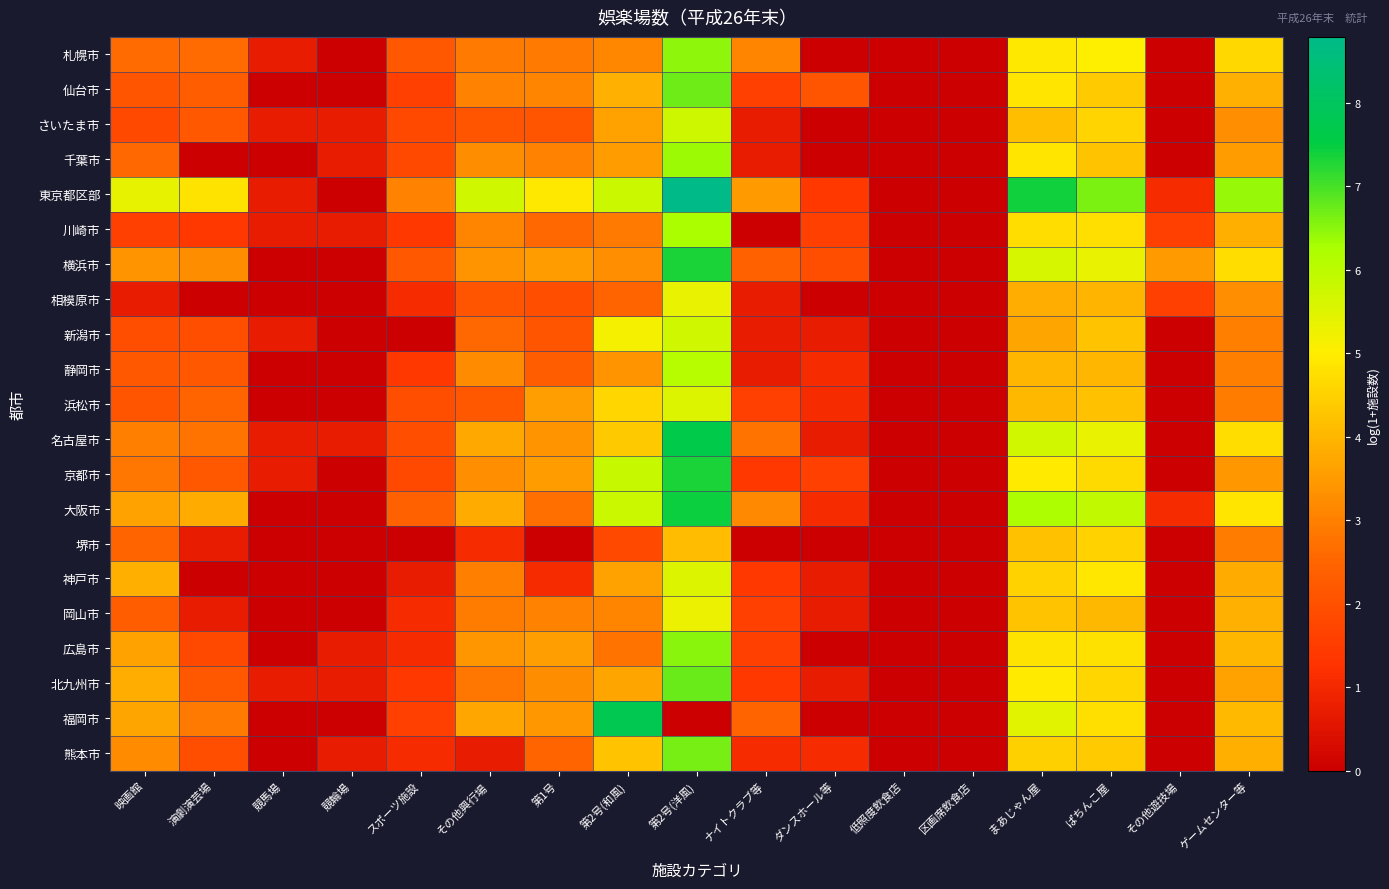

Reading left to right, what are all the values shown in this chart?

札幌市: 映画館=2.6	演劇演芸場=2.6	競馬場=0.7	競輪場=0.0	スポーツ施設=2.2	その他興行場=2.9	第1号=2.9	第2号(和風)=3.1	第2号(洋風)=6.5	ナイトクラブ等=3.1	ダンスホール等=0.0	低照度飲食店=0.0	区画席飲食店=0.0	まあじゃん屋=4.9	ぱちんこ屋=5.0	その他遊技場=0.0	ゲームセンター等=4.6
仙台市: 映画館=2.1	演劇演芸場=2.3	競馬場=0.0	競輪場=0.0	スポーツ施設=1.6	その他興行場=3.0	第1号=3.1	第2号(和風)=3.9	第2号(洋風)=6.7	ナイトクラブ等=1.6	ダンスホール等=2.1	低照度飲食店=0.0	区画席飲食店=0.0	まあじゃん屋=4.9	ぱちんこ屋=4.4	その他遊技場=0.0	ゲームセンター等=3.9
さいたま市: 映画館=1.8	演劇演芸場=2.2	競馬場=0.7	競輪場=0.7	スポーツ施設=1.8	その他興行場=2.1	第1号=2.1	第2号(和風)=3.6	第2号(洋風)=5.8	ナイトクラブ等=0.7	ダンスホール等=0.0	低照度飲食店=0.0	区画席飲食店=0.0	まあじゃん屋=4.1	ぱちんこ屋=4.6	その他遊技場=0.0	ゲームセンター等=3.3
千葉市: 映画館=2.6	演劇演芸場=0.0	競馬場=0.0	競輪場=0.7	スポーツ施設=1.8	その他興行場=3.3	第1号=3.0	第2号(和風)=3.5	第2号(洋風)=6.4	ナイトクラブ等=0.7	ダンスホール等=0.0	低照度飲食店=0.0	区画席飲食店=0.0	まあじゃん屋=4.9	ぱちんこ屋=4.2	その他遊技場=0.0	ゲームセンター等=3.5
東京都区部: 映画館=5.4	演劇演芸場=4.8	競馬場=0.7	競輪場=0.0	スポーツ施設=3.0	その他興行場=5.7	第1号=4.9	第2号(和風)=5.8	第2号(洋風)=8.8	ナイトクラブ等=3.5	ダンスホール等=1.4	低照度飲食店=0.0	区画席飲食店=0.0	まあじゃん屋=7.4	ぱちんこ屋=6.6	その他遊技場=1.1	ゲームセンター等=6.4
川崎市: 映画館=1.6	演劇演芸場=1.4	競馬場=0.7	競輪場=0.7	スポーツ施設=1.4	その他興行場=3.1	第1号=2.6	第2号(和風)=2.9	第2号(洋風)=6.3	ナイトクラブ等=0.0	ダンスホール等=1.6	低照度飲食店=0.0	区画席飲食店=0.0	まあじゃん屋=4.7	ぱちんこ屋=4.7	その他遊技場=1.6	ゲームセンター等=3.9
横浜市: 映画館=3.3	演劇演芸場=3.3	競馬場=0.0	競輪場=0.0	スポーツ施設=2.2	その他興行場=3.3	第1号=3.5	第2号(和風)=3.3	第2号(洋風)=7.3	ナイトクラブ等=2.4	ダンスホール等=1.9	低照度飲食店=0.0	区画席飲食店=0.0	まあじゃん屋=5.6	ぱちんこ屋=5.3	その他遊技場=3.5	ゲームセンター等=4.7
相模原市: 映画館=0.7	演劇演芸場=0.0	競馬場=0.0	競輪場=0.0	スポーツ施設=1.1	その他興行場=2.1	第1号=1.9	第2号(和風)=2.5	第2号(洋風)=5.3	ナイトクラブ等=0.7	ダンスホール等=0.0	低照度飲食店=0.0	区画席飲食店=0.0	まあじゃん屋=3.8	ぱちんこ屋=4.0	その他遊技場=1.6	ゲームセンター等=3.3
新潟市: 映画館=1.9	演劇演芸場=1.9	競馬場=0.7	競輪場=0.0	スポーツ施設=0.0	その他興行場=2.6	第1号=2.1	第2号(和風)=5.2	第2号(洋風)=5.7	ナイトクラブ等=0.7	ダンスホール等=0.7	低照度飲食店=0.0	区画席飲食店=0.0	まあじゃん屋=3.7	ぱちんこ屋=4.2	その他遊技場=0.0	ゲームセンター等=3.0
静岡市: 映画館=2.2	演劇演芸場=2.2	競馬場=0.0	競輪場=0.0	スポーツ施設=1.4	その他興行場=3.2	第1号=2.3	第2号(和風)=3.4	第2号(洋風)=6.1	ナイトクラブ等=0.7	ダンスホール等=1.1	低照度飲食店=0.0	区画席飲食店=0.0	まあじゃん屋=4.0	ぱちんこ屋=4.0	その他遊技場=0.0	ゲームセンター等=3.0
浜松市: 映画館=2.1	演劇演芸場=2.5	競馬場=0.0	競輪場=0.0	スポーツ施設=1.9	その他興行場=2.2	第1号=3.6	第2号(和風)=4.6	第2号(洋風)=5.5	ナイトクラブ等=1.6	ダンスホール等=1.1	低照度飲食店=0.0	区画席飲食店=0.0	まあじゃん屋=4.0	ぱちんこ屋=4.2	その他遊技場=0.0	ゲームセンター等=2.9
名古屋市: 映画館=3.0	演劇演芸場=2.8	競馬場=0.7	競輪場=0.7	スポーツ施設=1.9	その他興行場=3.8	第1号=3.3	第2号(和風)=4.3	第2号(洋風)=7.6	ナイトクラブ等=2.8	ダンスホール等=0.7	低照度飲食店=0.0	区画席飲食店=0.0	まあじゃん屋=5.7	ぱちんこ屋=5.4	その他遊技場=0.0	ゲームセンター等=4.7
京都市: 映画館=2.8	演劇演芸場=2.2	競馬場=0.7	競輪場=0.0	スポーツ施設=1.8	その他興行場=3.3	第1号=3.5	第2号(和風)=5.9	第2号(洋風)=7.3	ナイトクラブ等=1.4	ダンスホール等=1.6	低照度飲食店=0.0	区画席飲食店=0.0	まあじゃん屋=5.0	ぱちんこ屋=4.7	その他遊技場=0.0	ゲームセンター等=3.5
大阪市: 映画館=3.6	演劇演芸場=3.8	競馬場=0.0	競輪場=0.0	スポーツ施設=2.4	その他興行場=3.8	第1号=2.7	第2号(和風)=5.8	第2号(洋風)=7.4	ナイトクラブ等=3.2	ダンスホール等=1.1	低照度飲食店=0.0	区画席飲食店=0.0	まあじゃん屋=6.2	ぱちんこ屋=5.9	その他遊技場=1.1	ゲームセンター等=4.9
堺市: 映画館=2.5	演劇演芸場=0.7	競馬場=0.0	競輪場=0.0	スポーツ施設=0.0	その他興行場=1.1	第1号=0.0	第2号(和風)=1.8	第2号(洋風)=4.1	ナイトクラブ等=0.0	ダンスホール等=0.0	低照度飲食店=0.0	区画席飲食店=0.0	まあじゃん屋=4.2	ぱちんこ屋=4.5	その他遊技場=0.0	ゲームセンター等=2.9
神戸市: 映画館=3.9	演劇演芸場=0.0	競馬場=0.0	競輪場=0.0	スポーツ施設=0.7	その他興行場=3.0	第1号=1.1	第2号(和風)=3.6	第2号(洋風)=5.5	ナイトクラブ等=1.4	ダンスホール等=0.7	低照度飲食店=0.0	区画席飲食店=0.0	まあじゃん屋=4.5	ぱちんこ屋=4.9	その他遊技場=0.0	ゲームセンター等=3.8
岡山市: 映画館=2.3	演劇演芸場=0.7	競馬場=0.0	競輪場=0.0	スポーツ施設=1.1	その他興行場=2.9	第1号=3.0	第2号(和風)=3.1	第2号(洋風)=5.3	ナイトクラブ等=1.6	ダンスホール等=0.7	低照度飲食店=0.0	区画席飲食店=0.0	まあじゃん屋=4.2	ぱちんこ屋=4.0	その他遊技場=0.0	ゲームセンター等=3.9
広島市: 映画館=3.6	演劇演芸場=1.8	競馬場=0.0	競輪場=0.7	スポーツ施設=1.1	その他興行場=3.4	第1号=3.6	第2号(和風)=2.8	第2号(洋風)=6.5	ナイトクラブ等=1.6	ダンスホール等=0.0	低照度飲食店=0.0	区画席飲食店=0.0	まあじゃん屋=4.8	ぱちんこ屋=4.8	その他遊技場=0.0	ゲームセンター等=4.0
北九州市: 映画館=3.8	演劇演芸場=2.2	競馬場=0.7	競輪場=0.7	スポーツ施設=1.4	その他興行場=2.8	第1号=3.3	第2号(和風)=3.7	第2号(洋風)=6.7	ナイトクラブ等=1.4	ダンスホール等=0.7	低照度飲食店=0.0	区画席飲食店=0.0	まあじゃん屋=5.0	ぱちんこ屋=4.6	その他遊技場=0.0	ゲームセンター等=3.6
福岡市: 映画館=3.7	演劇演芸場=2.9	競馬場=0.0	競輪場=0.0	スポーツ施設=1.6	その他興行場=3.7	第1号=3.5	第2号(和風)=7.8	第2号(洋風)=0.0	ナイトクラブ等=2.5	ダンスホール等=0.0	低照度飲食店=0.0	区画席飲食店=0.0	まあじゃん屋=5.4	ぱちんこ屋=4.8	その他遊技場=0.0	ゲームセンター等=4.1
熊本市: 映画館=3.2	演劇演芸場=1.9	競馬場=0.0	競輪場=0.7	スポーツ施設=1.1	その他興行場=0.7	第1号=2.5	第2号(和風)=4.2	第2号(洋風)=6.7	ナイトクラブ等=1.1	ダンスホール等=1.1	低照度飲食店=0.0	区画席飲食店=0.0	まあじゃん屋=4.5	ぱちんこ屋=4.4	その他遊技場=0.0	ゲームセンター等=3.9